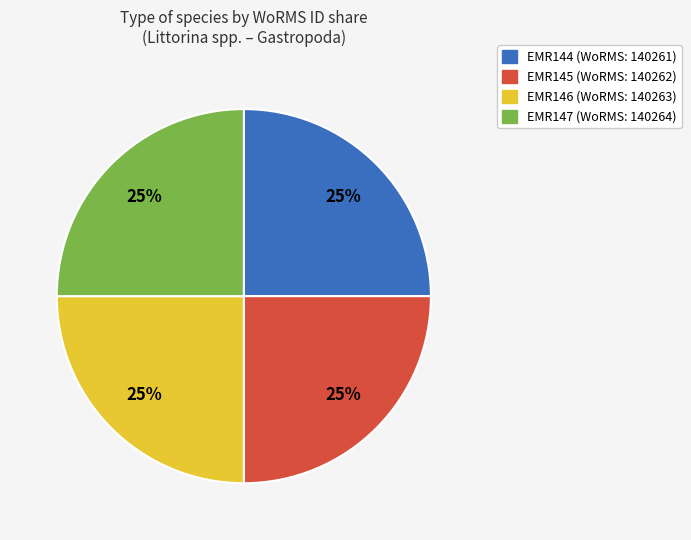

To the nearest percent, what is the combined percentage of EMR147 and EMR144?

50%